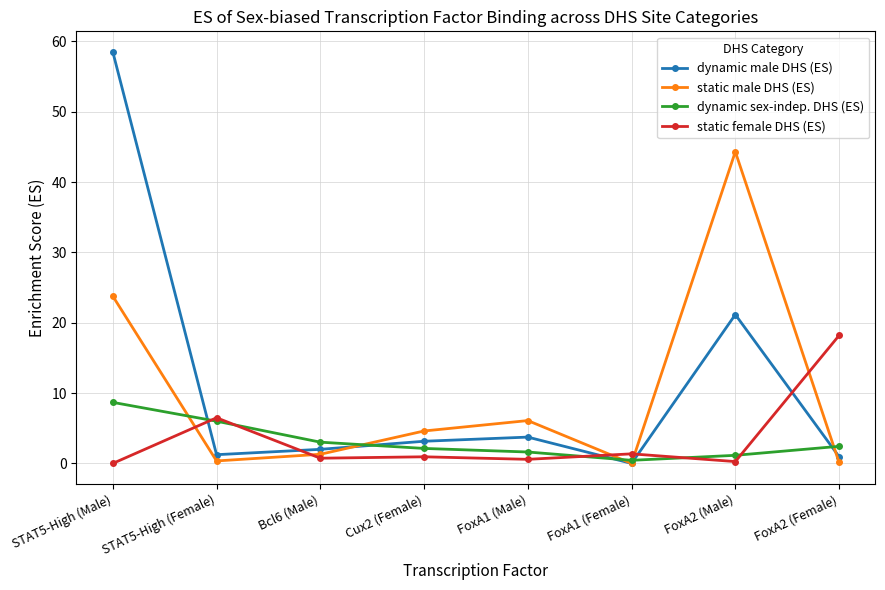

At how many categories does at least one series exceed 47?

1